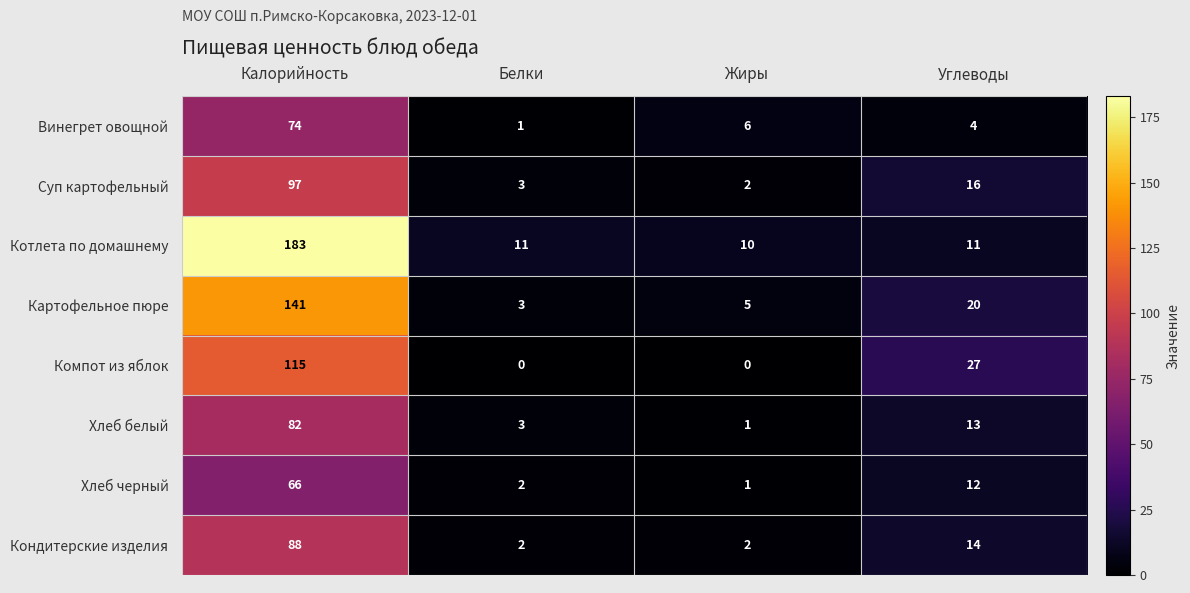

Rank the series by their maximum value, from highest to lowest.

Котлета по домашнему, Картофельное пюре, Компот из яблок, Суп картофельный, Кондитерские изделия, Хлеб белый, Винегрет овощной, Хлеб черный